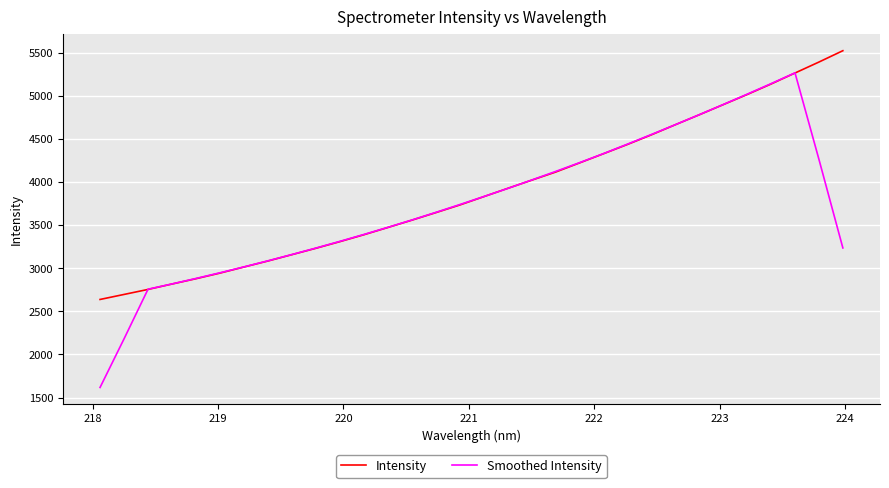

Rank the series by their average value, from lowest to highest.

Smoothed Intensity, Intensity